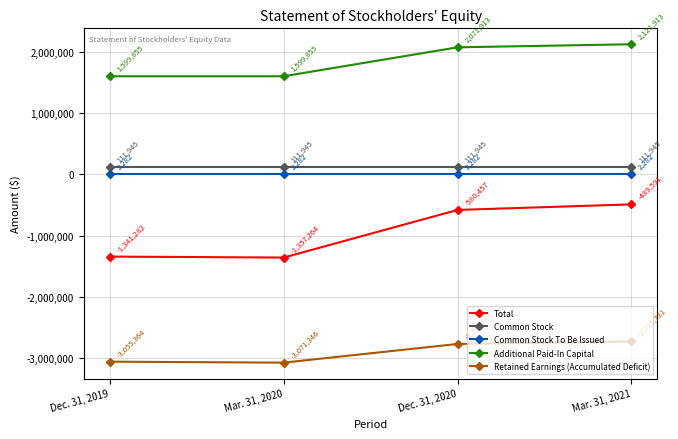

What is the label of the 1st point from the right?

Mar. 31, 2021